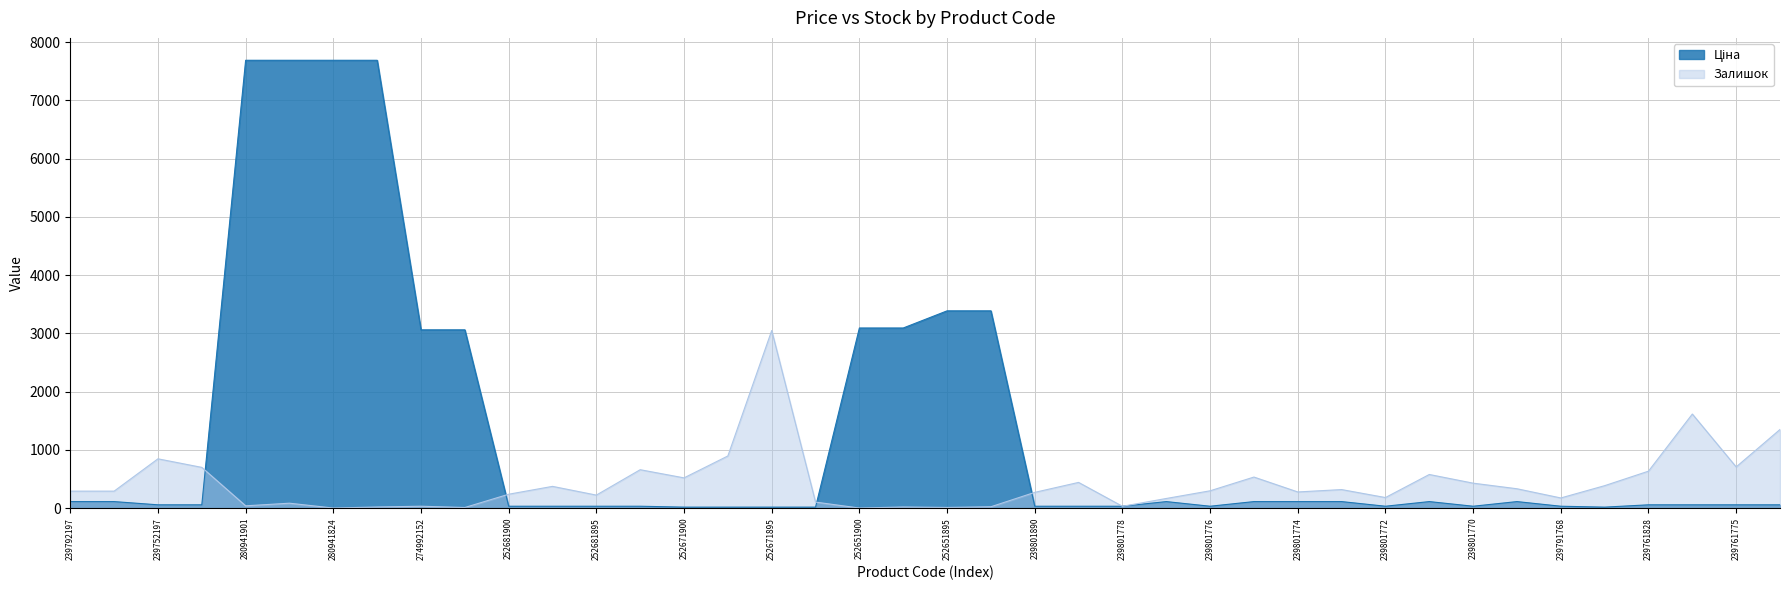

True or false: Ціна and Залишок intersect in this chart.

True